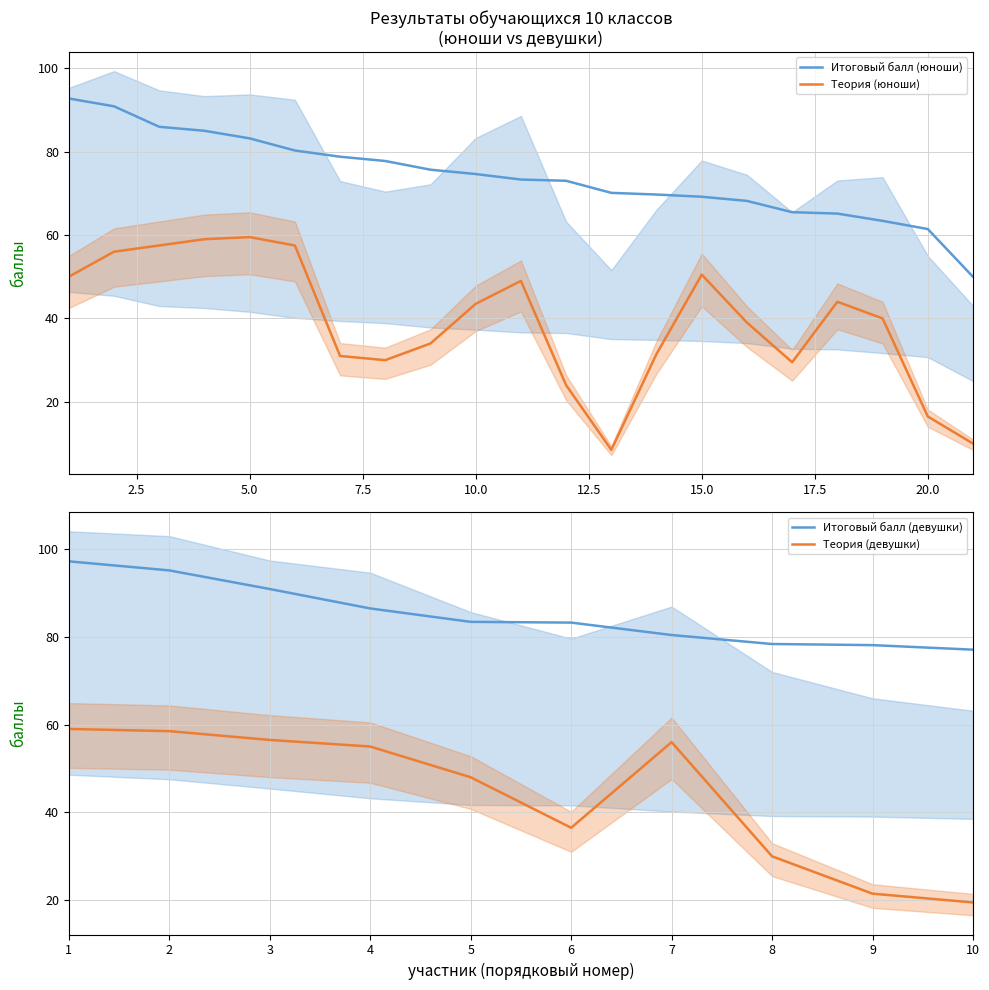

What is the sum of all Итоговый балл (юноши) values?

1553.7